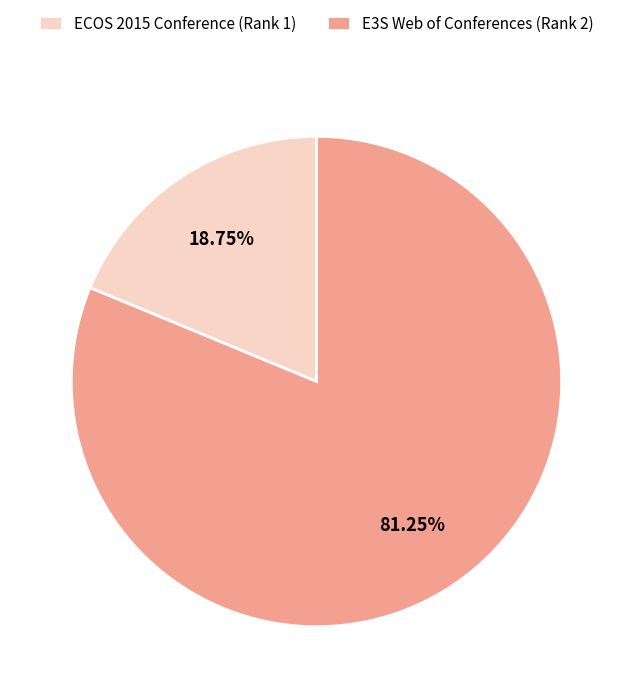

Count the number of slices in the pie.

2